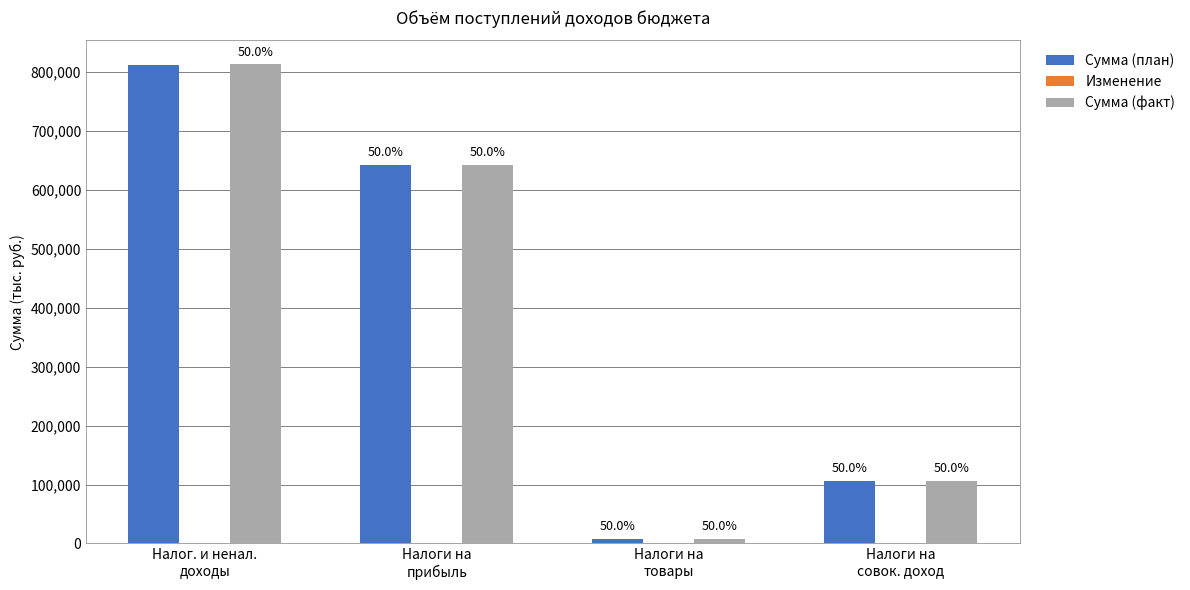

Does the chart contain stacked bars?

No